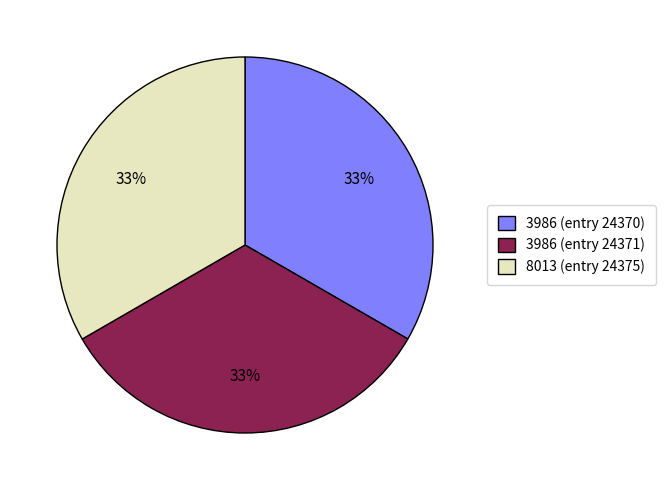

Is it true that 3986 (entry 24370) is 42% of the pie?

False